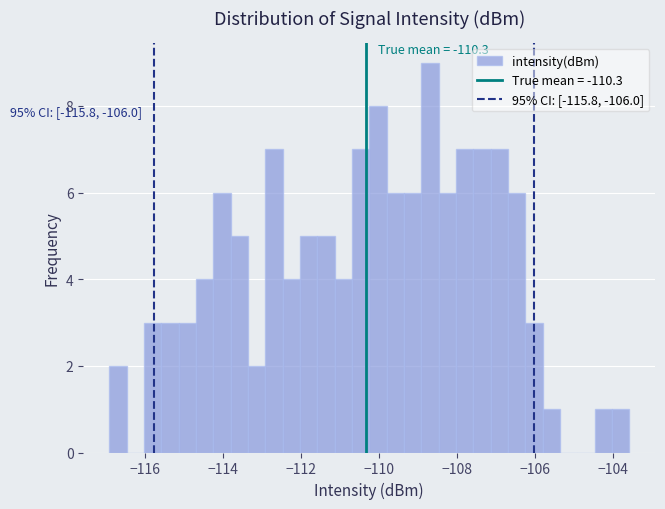

Read against the x-axis, roughly where is the centre of the tallest bar?

-108.6